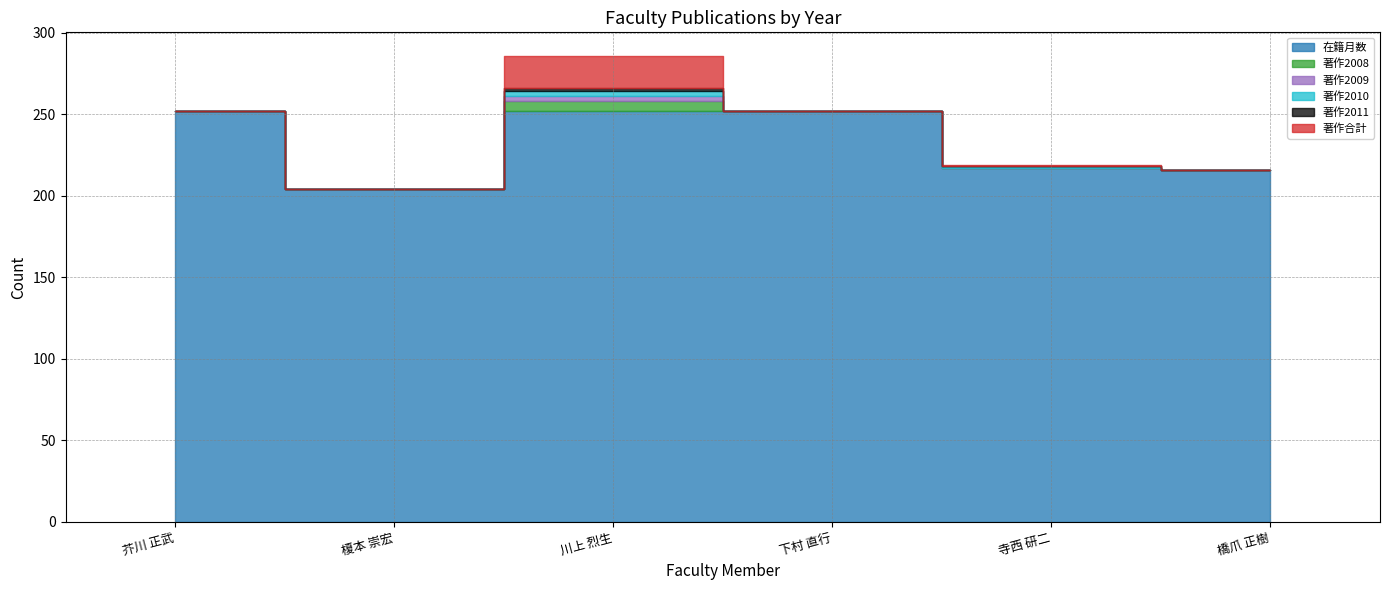

What is the sum of the 著作合計 values at 寺西 研二 and 芥川 正武?

1